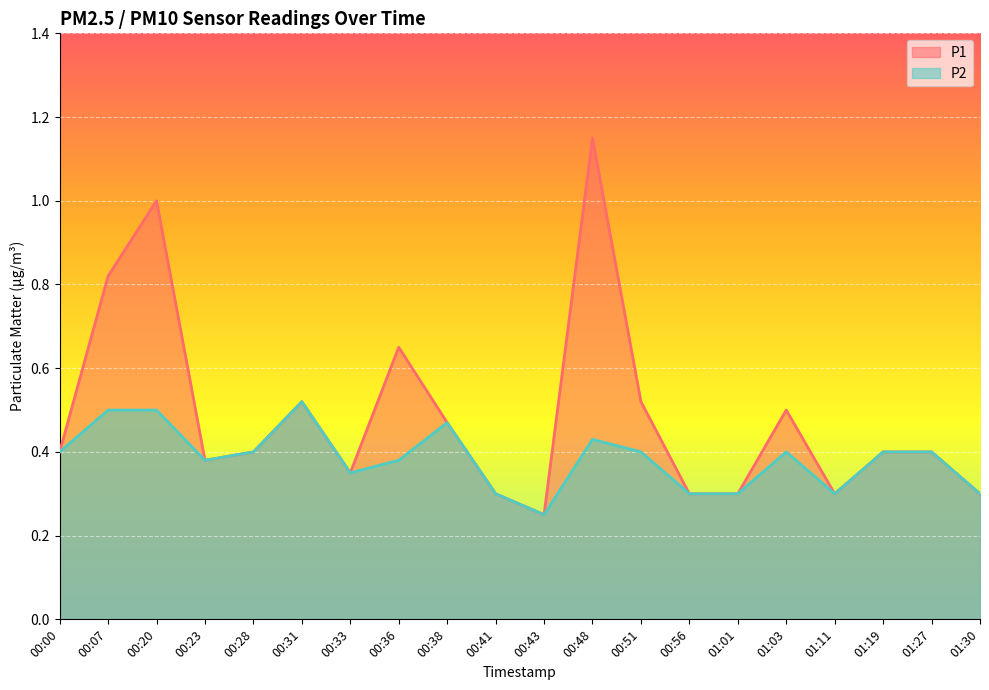

Read the P1 value at 00:56.

0.3